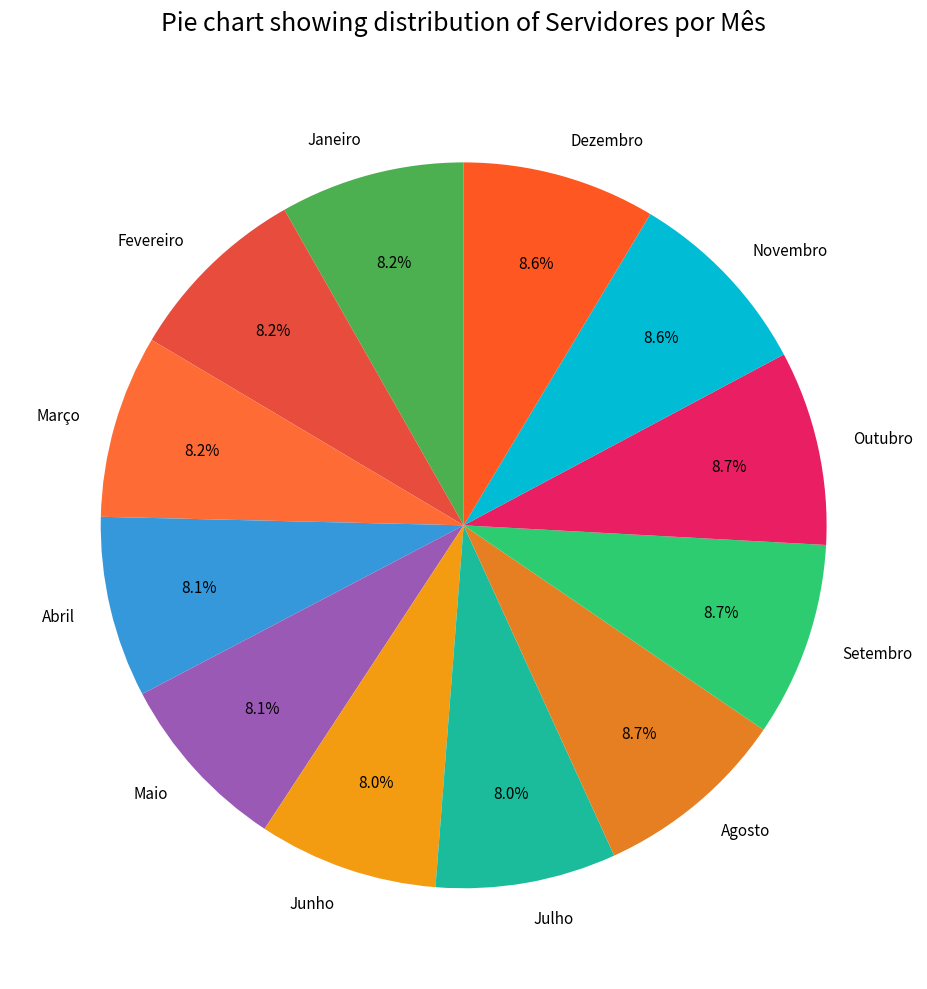

How many segments does this pie chart have?

12